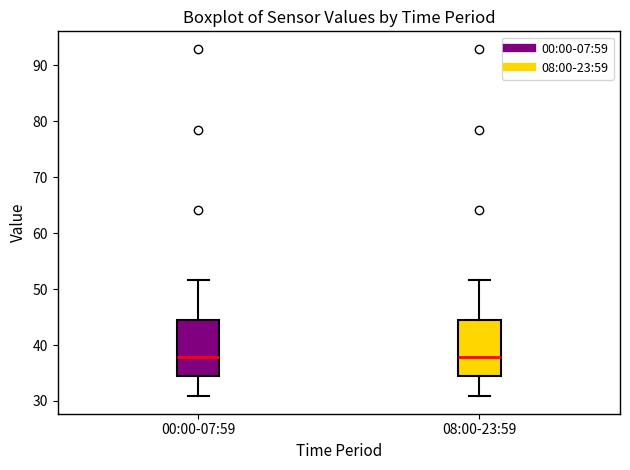

Reading left to right, read every box against the y-axis: the position of its median line, the range the box covers, and the ends of its whiskers. The values are not printed on the chart, so give them approximately, as read against the axis.

00:00-07:59: median 38, box 35 to 45, whiskers 31 to 52
08:00-23:59: median 38, box 35 to 45, whiskers 31 to 52